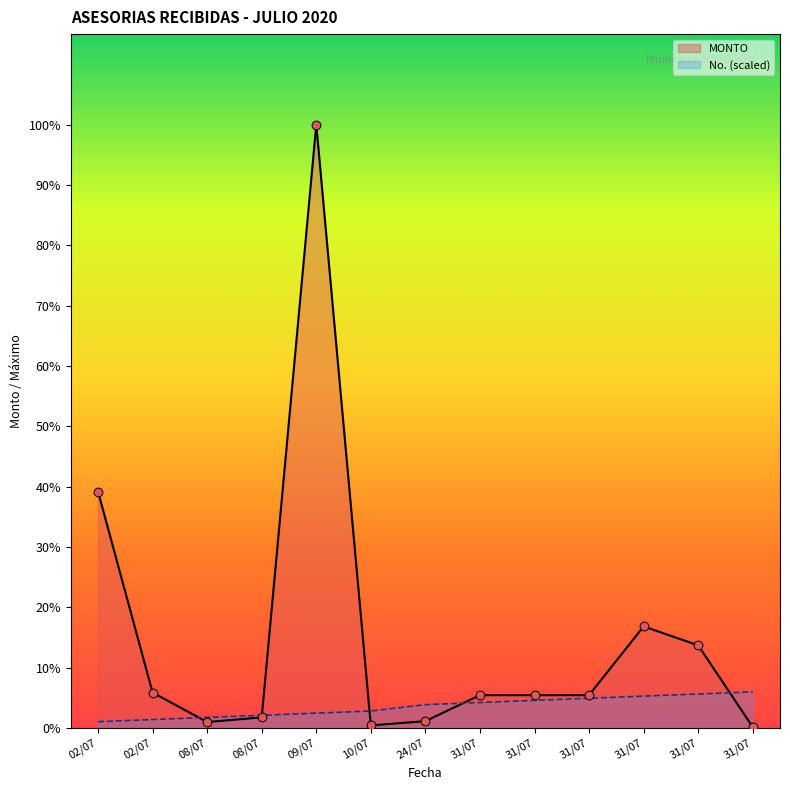

At which category is the sum across all series the highest?

09/07